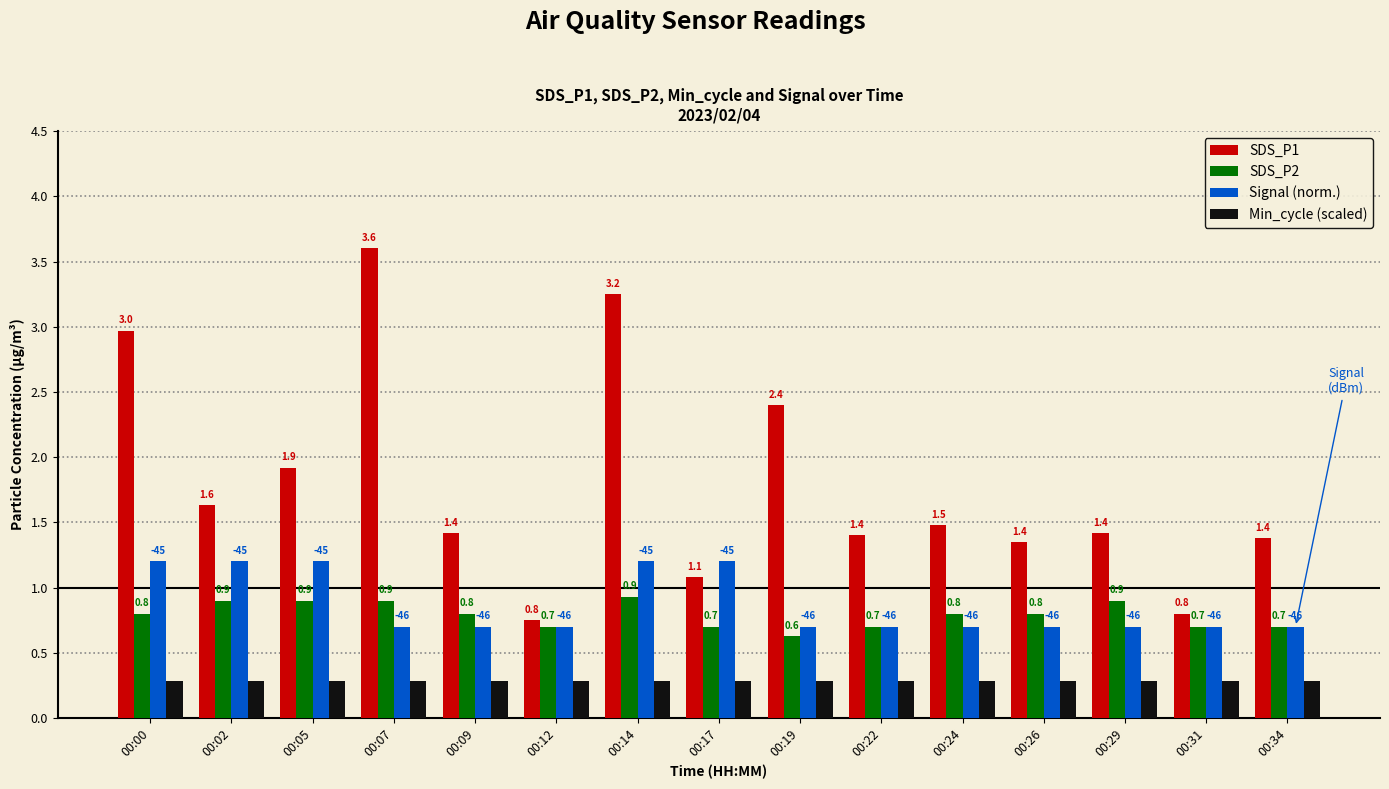

Count the number of data series in this chart.

4